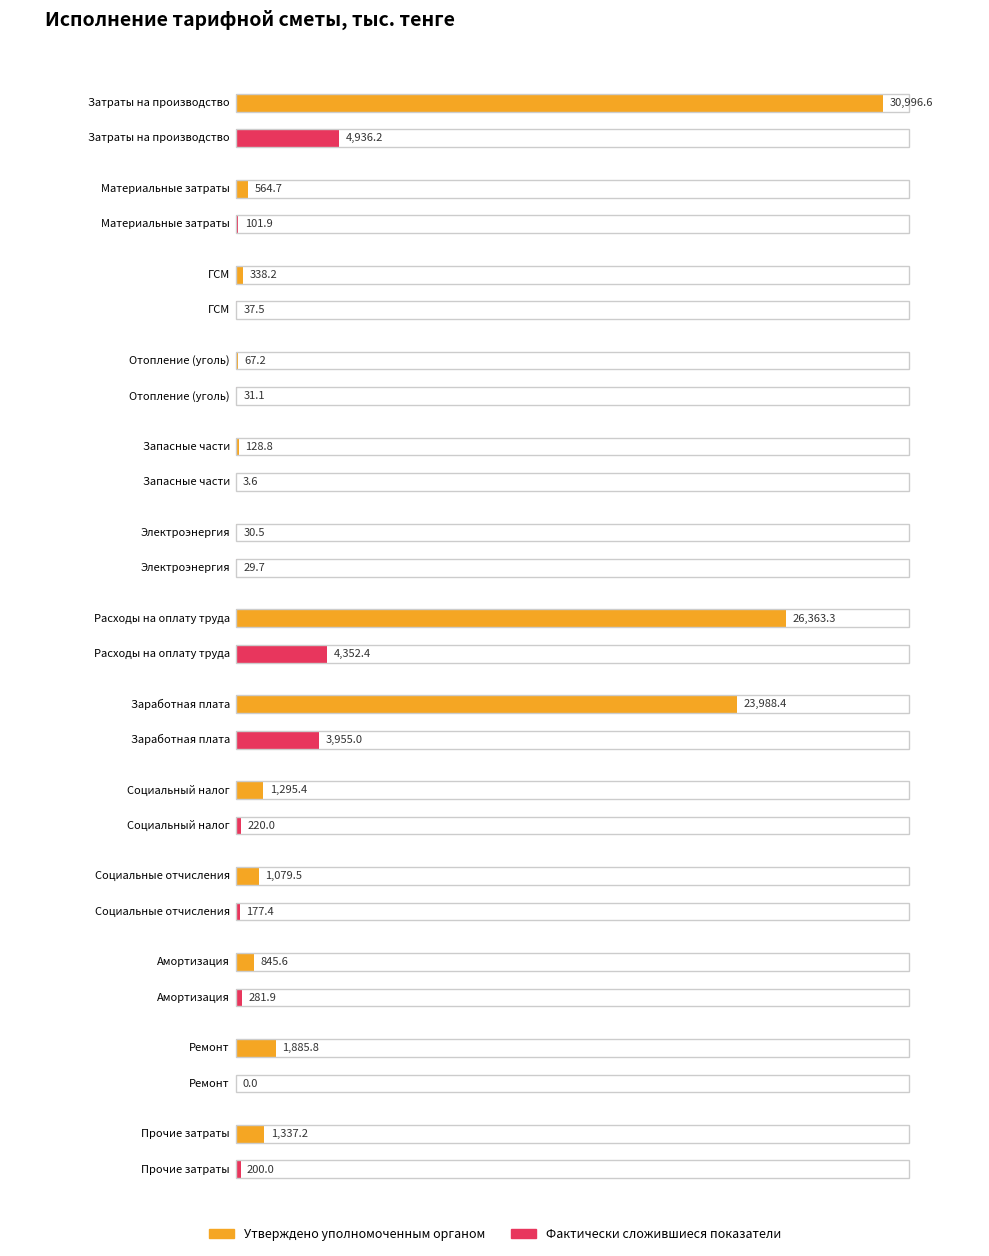

At which category is the sum across all series the highest?

Затраты на производство